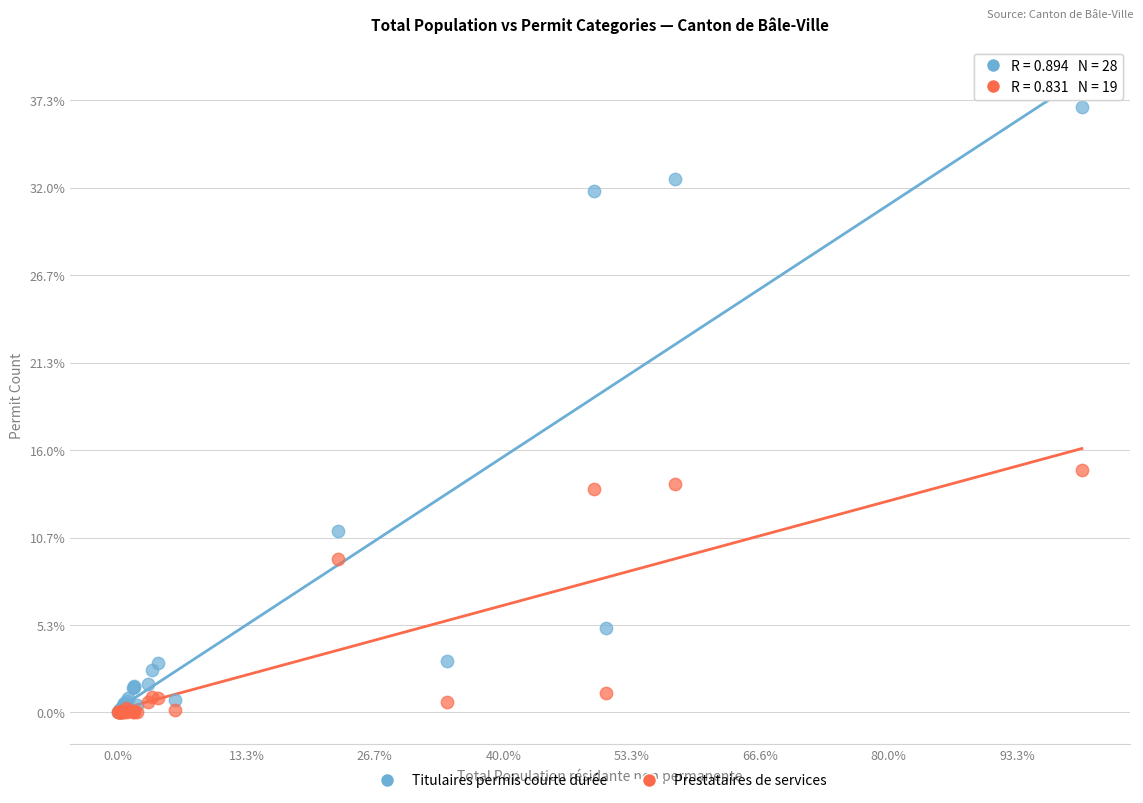

Which series contains the highest Y value?

Titulaires permis courte durée